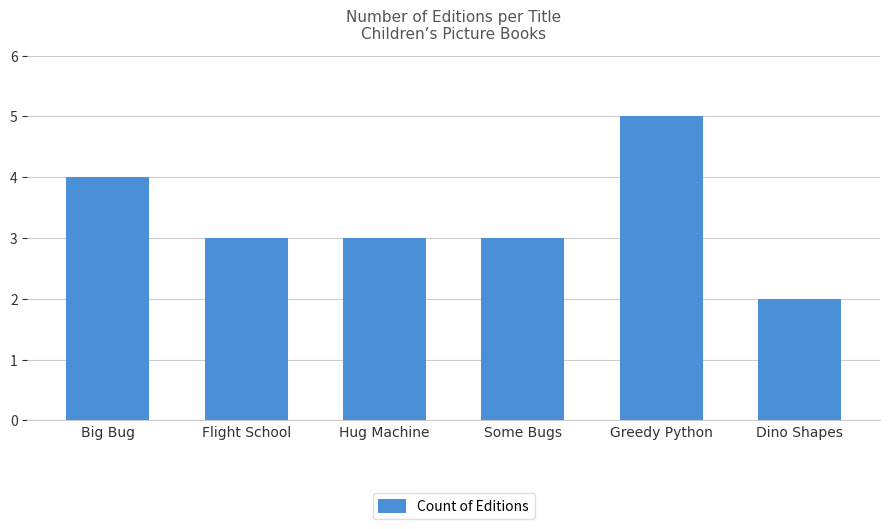

What is the smallest value displayed?

2